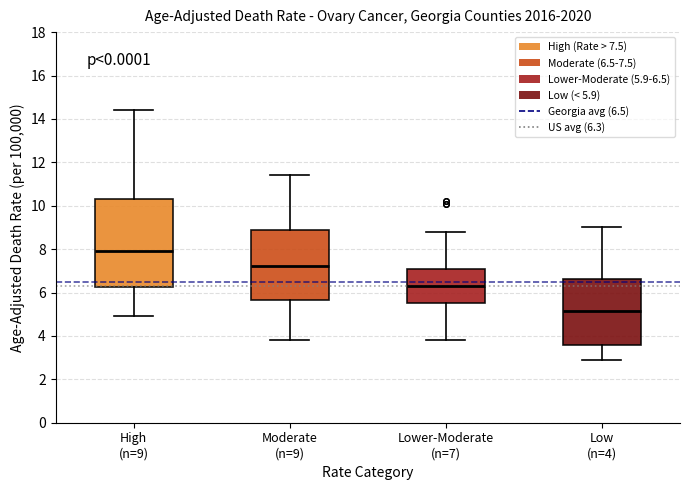

Reading left to right, read every box against the y-axis: the position of its median line, the range the box covers, and the ends of its whiskers. The values are not printed on the chart, so give them approximately, as read against the axis.

High (n=9): median 8.0, box 6.2 to 10.4, whiskers 5.0 to 14.4
Moderate (n=9): median 7.2, box 5.6 to 9.0, whiskers 3.8 to 11.4
Lower-Moderate (n=7): median 6.4, box 5.6 to 7.2, whiskers 3.8 to 8.8
Low (n=4): median 5.2, box 3.6 to 6.6, whiskers 3.0 to 9.0